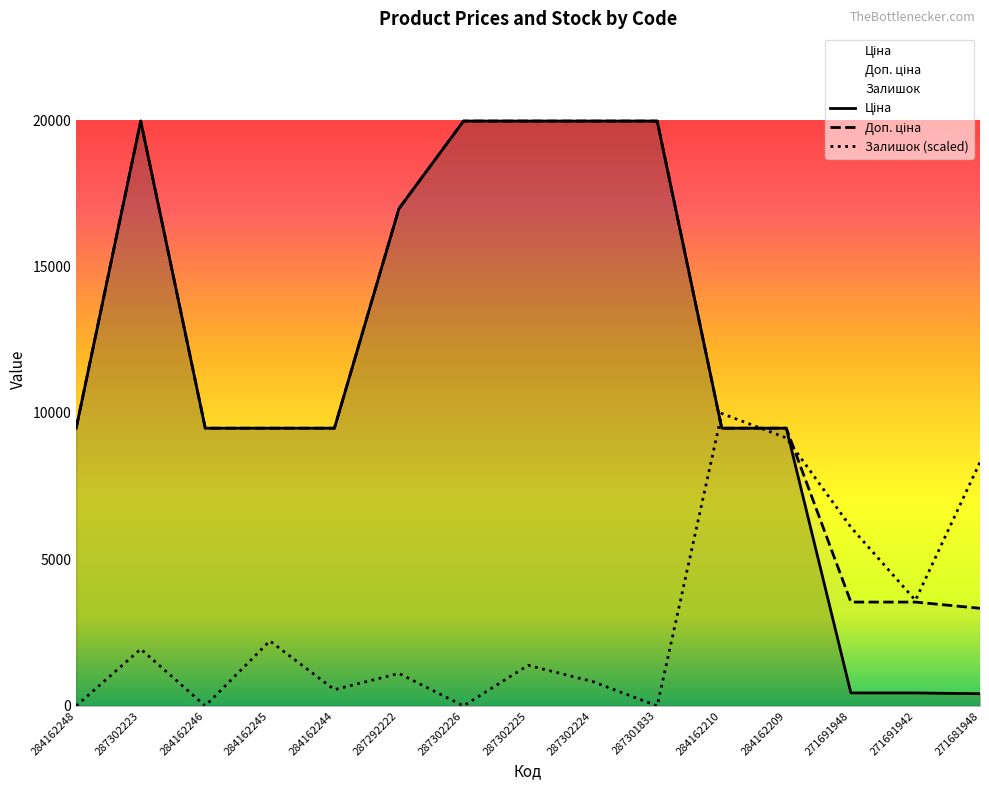

What is the difference between the maximum and second lowest values in the Доп. ціна series?

16419.2